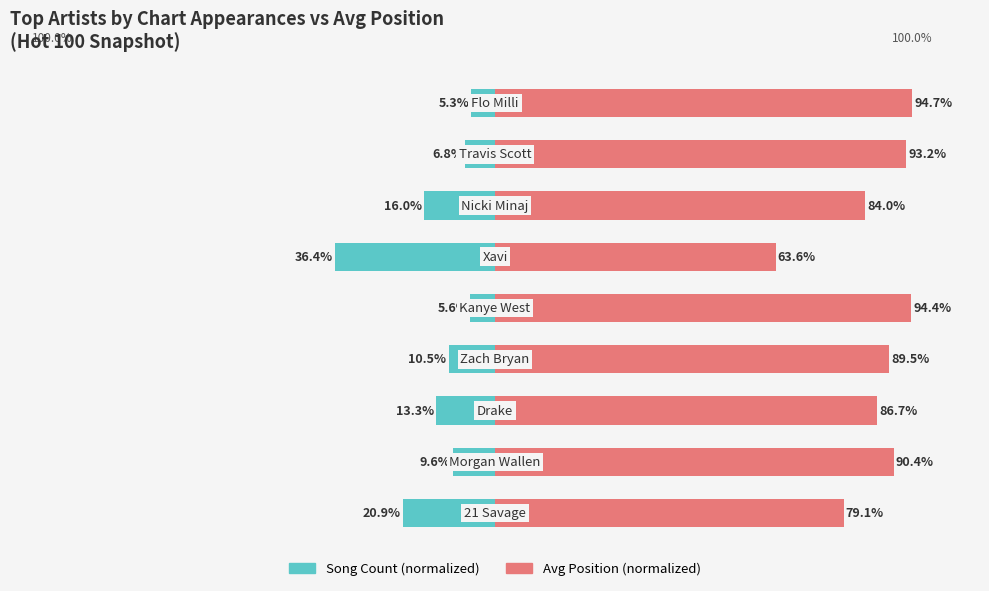

How many values in the Avg Position (scaled) series exceed 89?

5